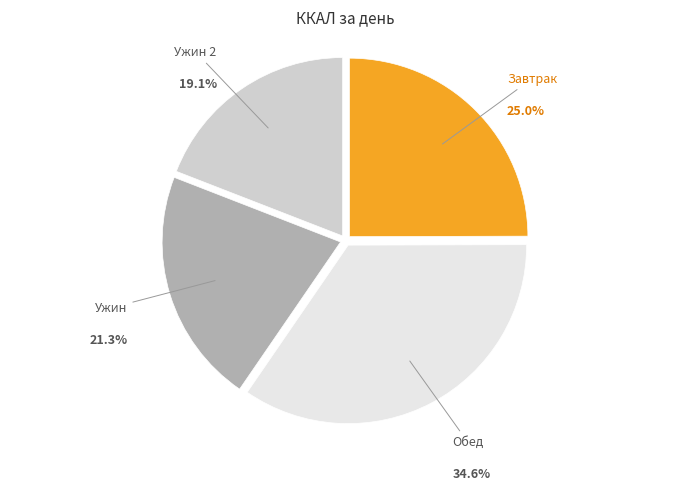

True or false: Обед accounts for 42% of the total.

False